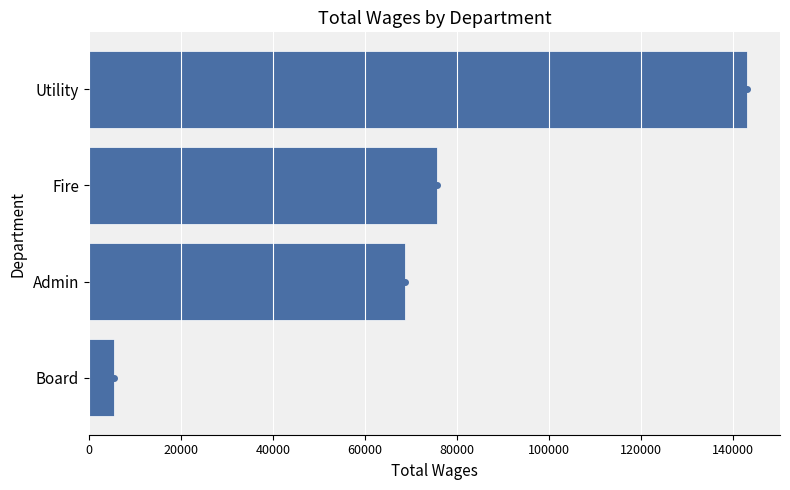

What is the change in value from Board to Utility?

+137380